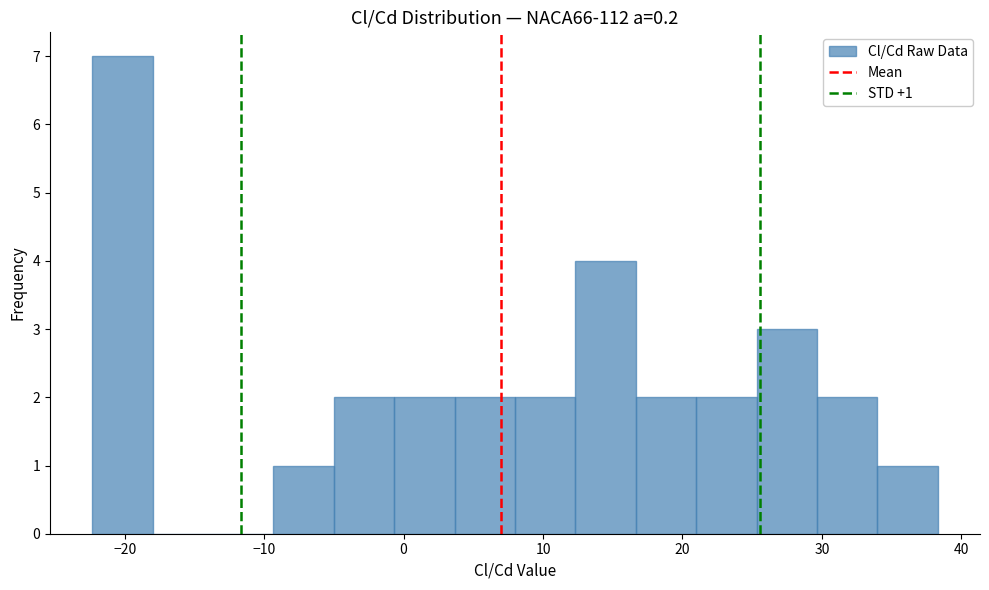

Over which range of the x-axis is the bar tallest?

-22 to -18